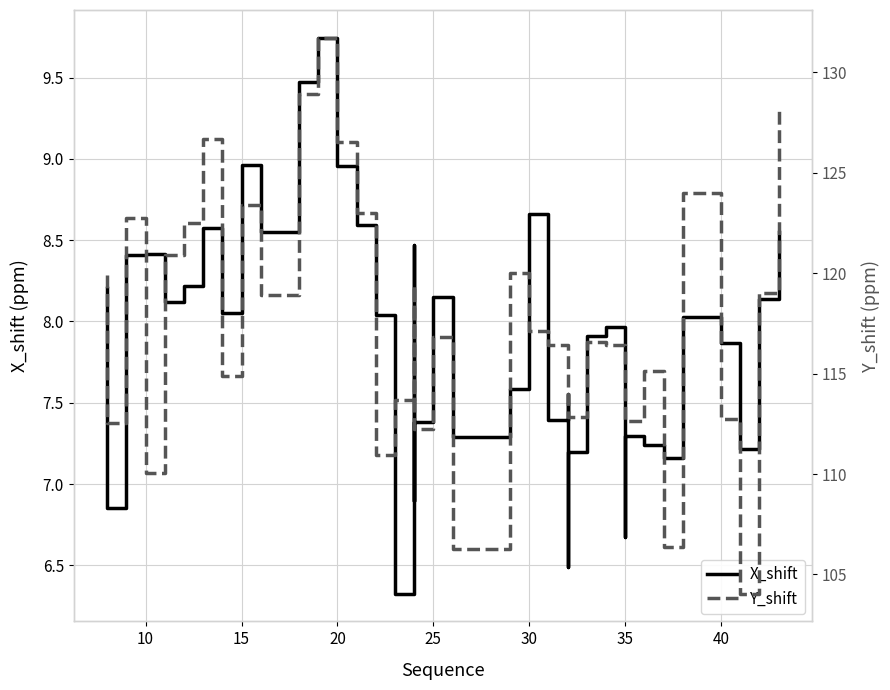

True or false: X_shift and Y_shift intersect in this chart.

False